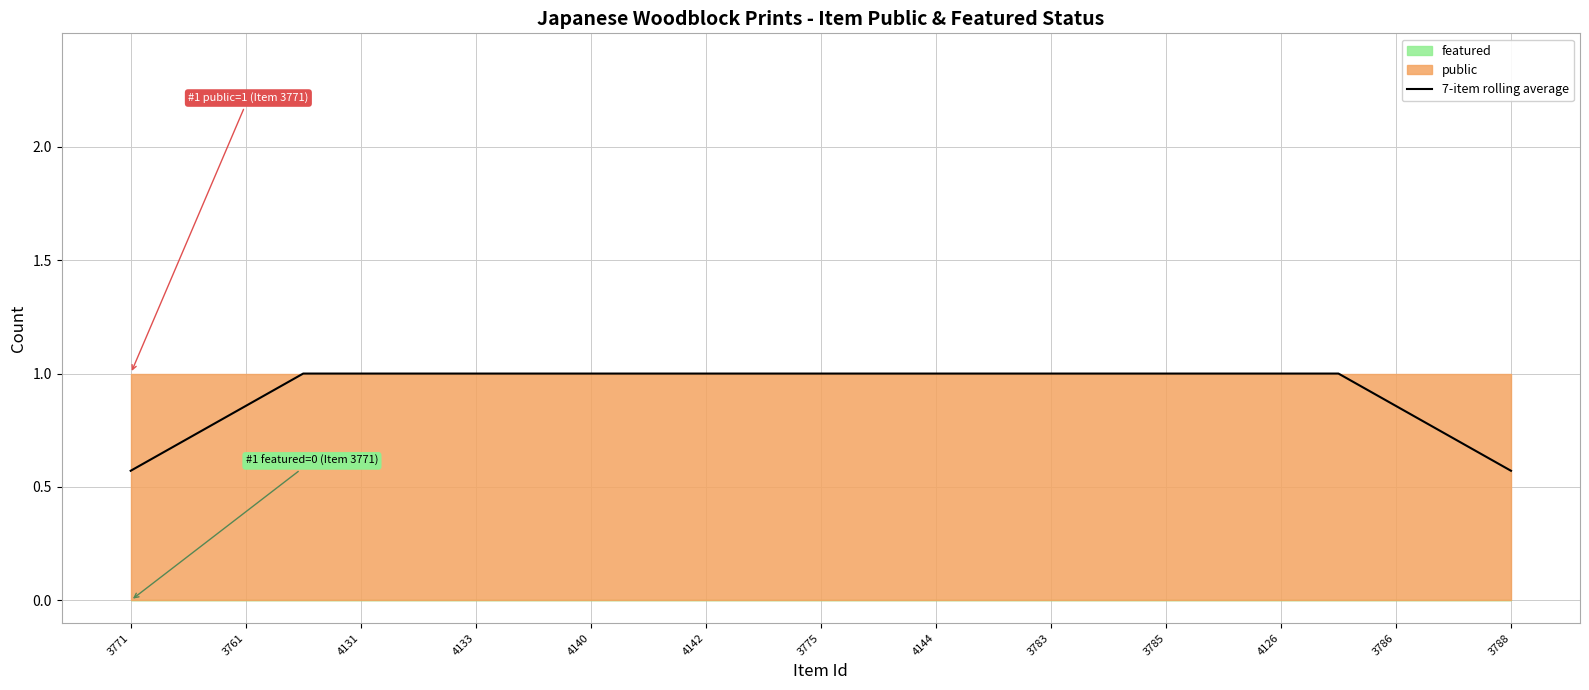

How many data points does each series have?

25